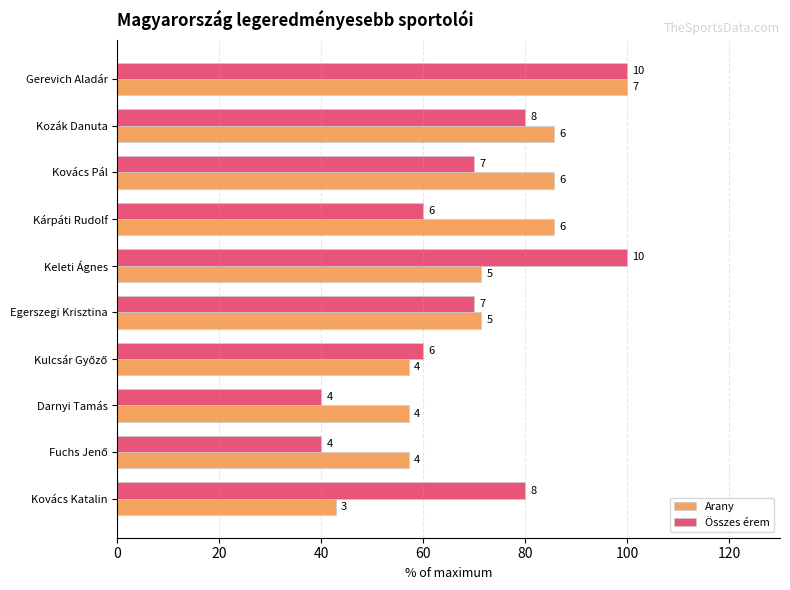

What is the value of the Összes érem bar at the 2nd from the left?

80.0